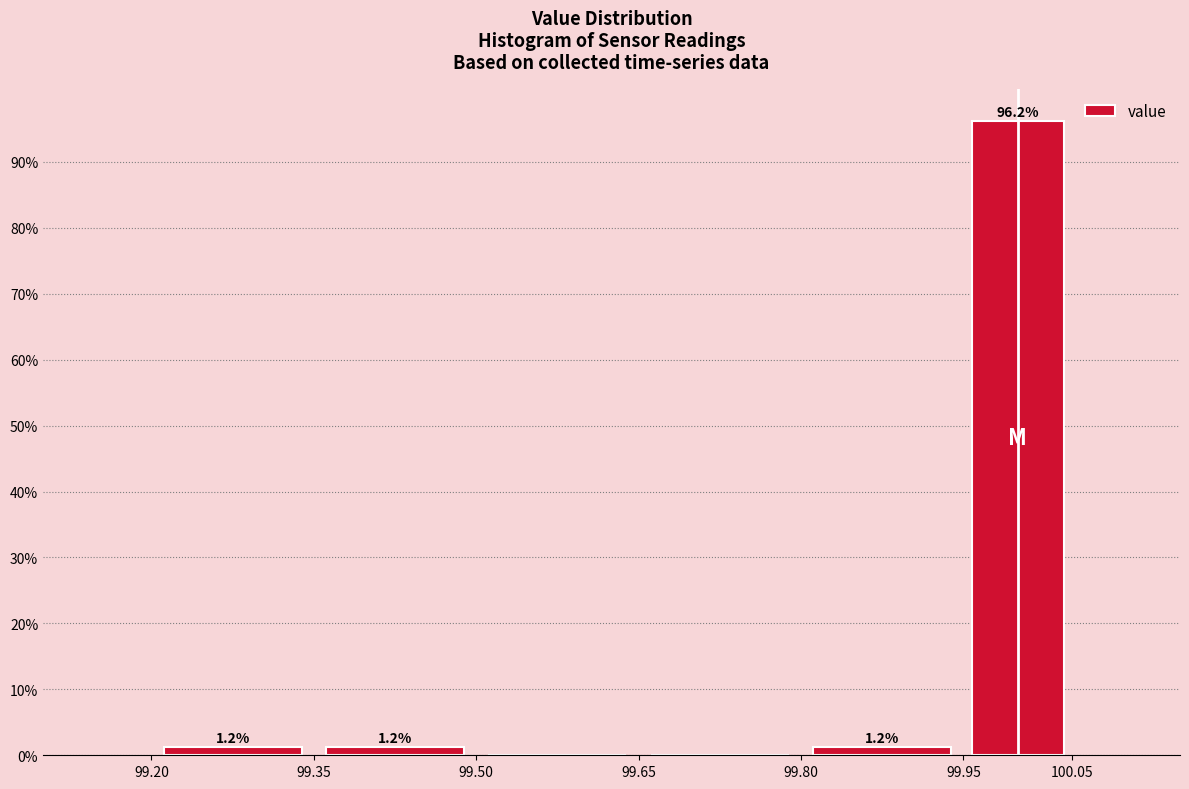

Which range on the x-axis has the tallest bar?

99.95 to 100.05